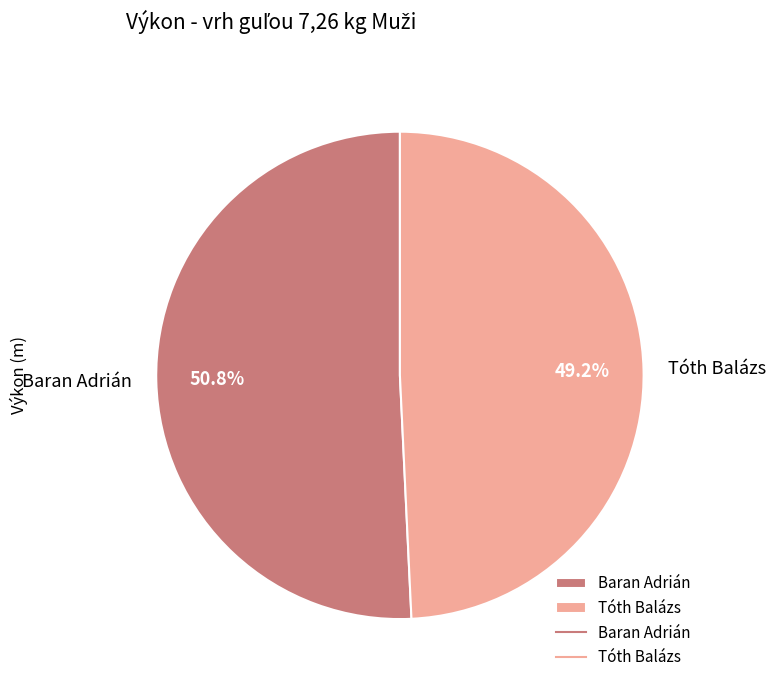

Is it true that Baran Adrián is 37% of the pie?

False